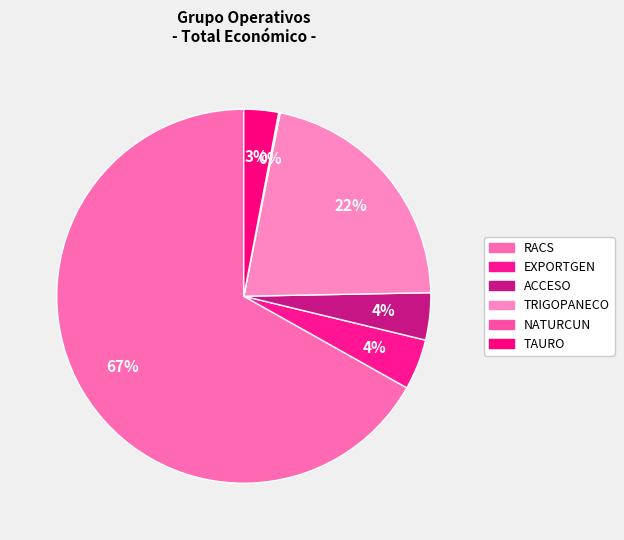

Combined, do EXPORTGEN and ACCESO account for over 50%?

No